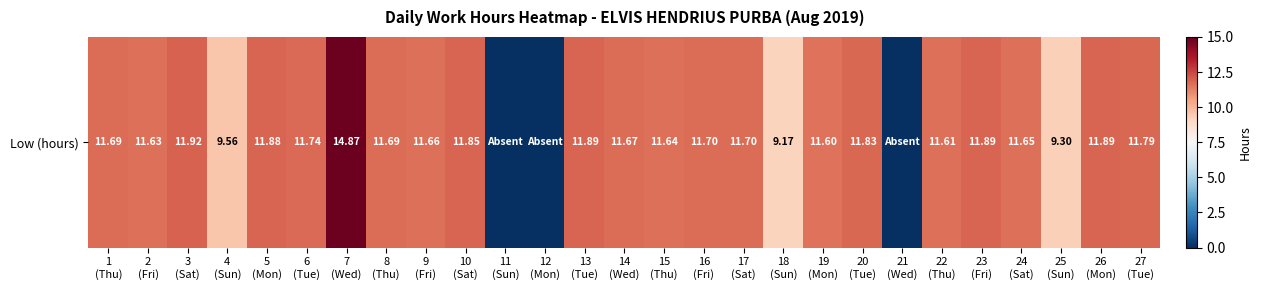

How many values are below 11?

6